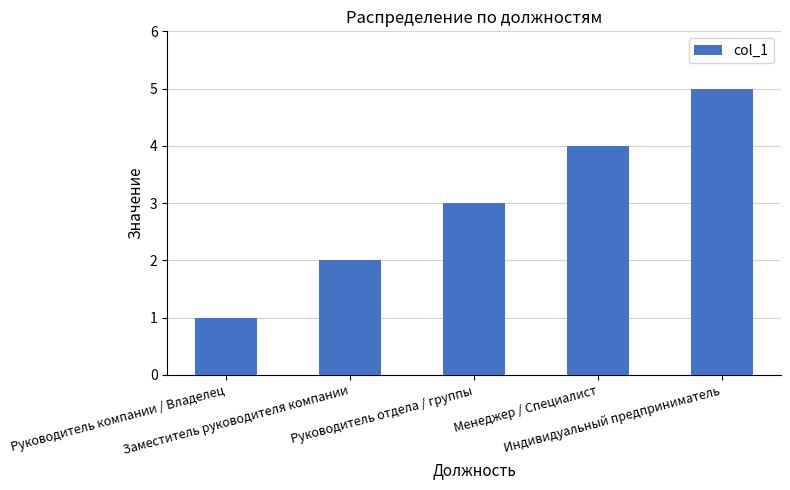

Rank the categories by value from lowest to highest.

Руководитель компании / Владелец, Заместитель руководителя компании, Руководитель отдела / группы, Менеджер / Специалист, Индивидуальный предприниматель